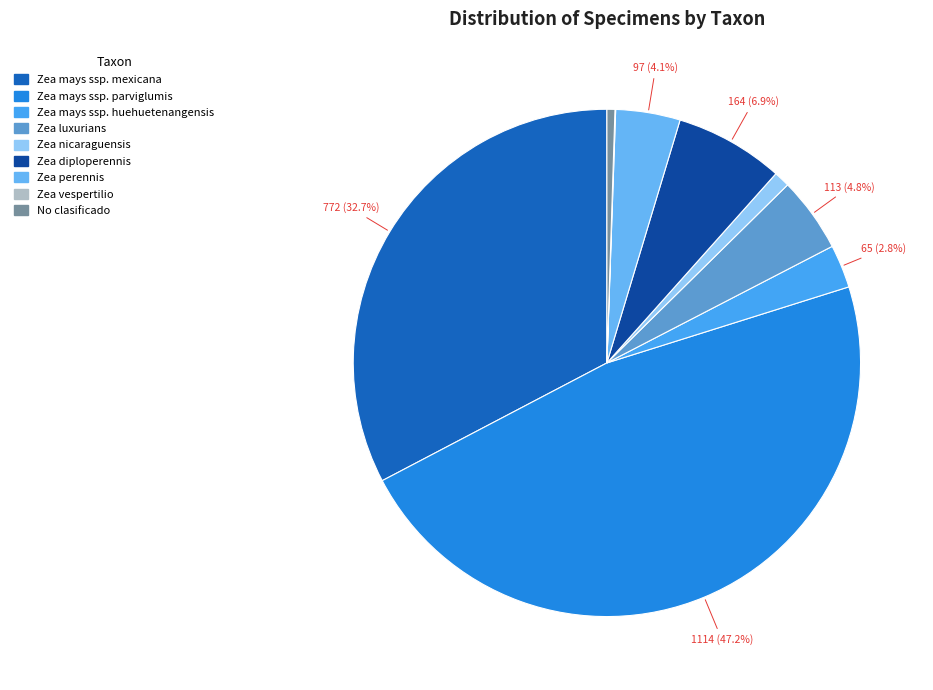

Which slice is the largest?

Zea mays ssp. parviglumis